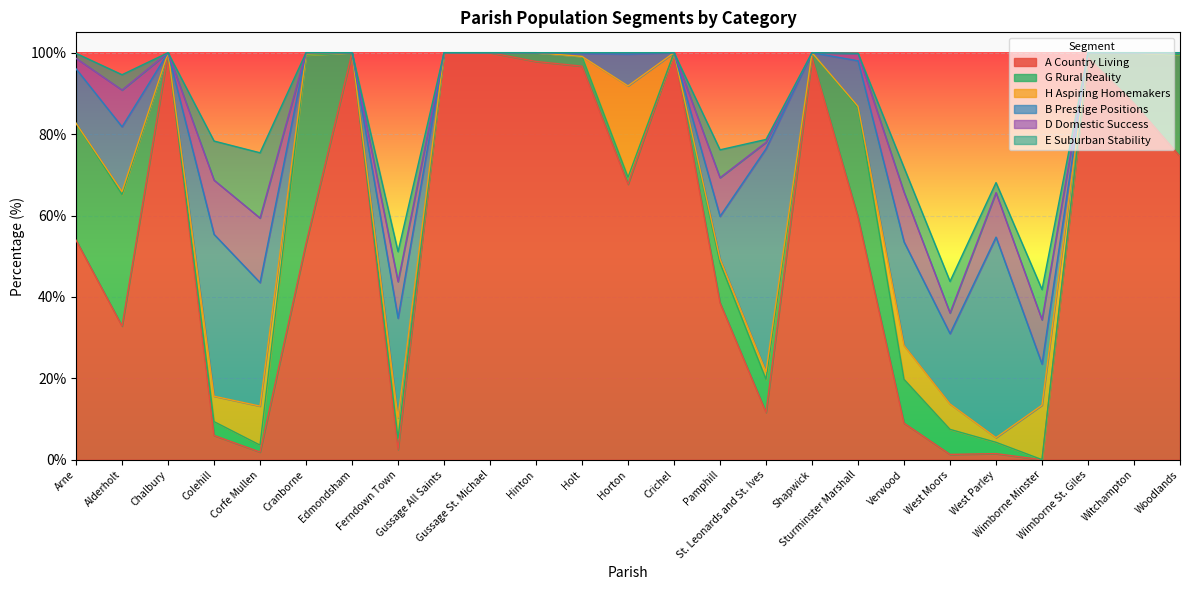

At which label does G Rural Reality reach its peak?

Cranborne